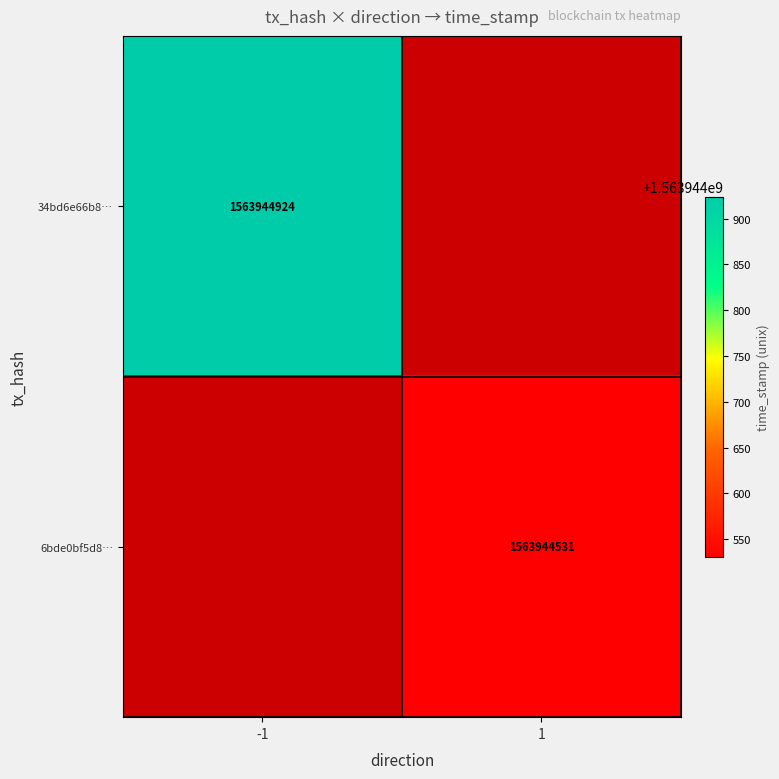

At which category does the chart reach its peak across all series?

-1